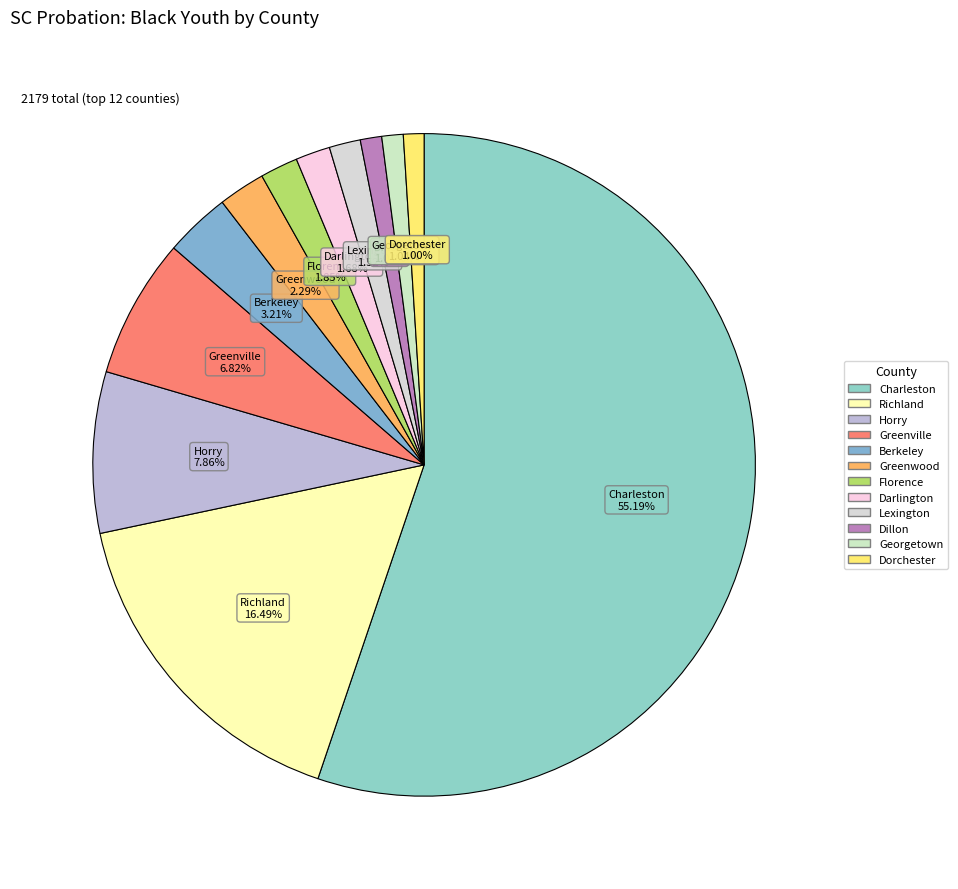

Does any single category account for the majority?

Yes